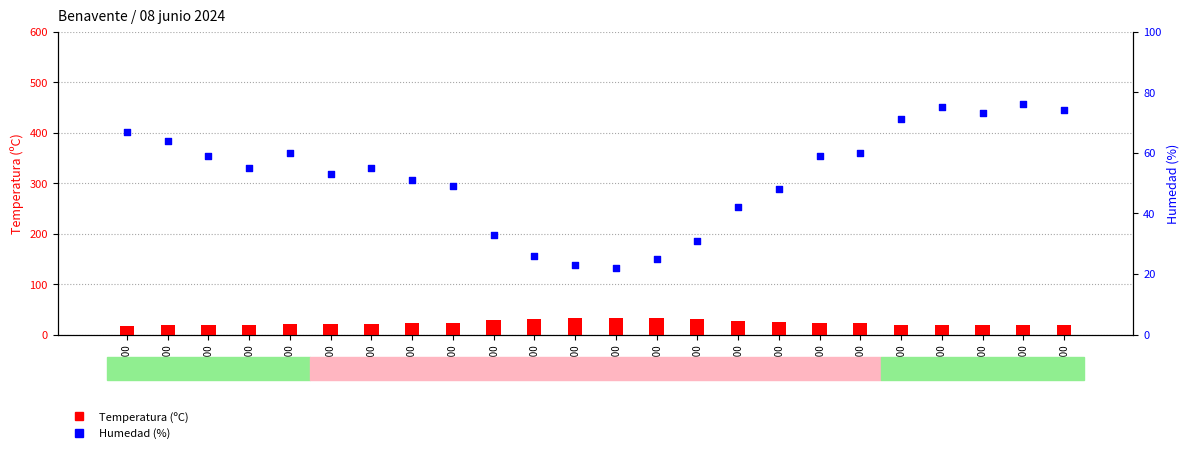

What is the total value across all series at 17:00?

55.5